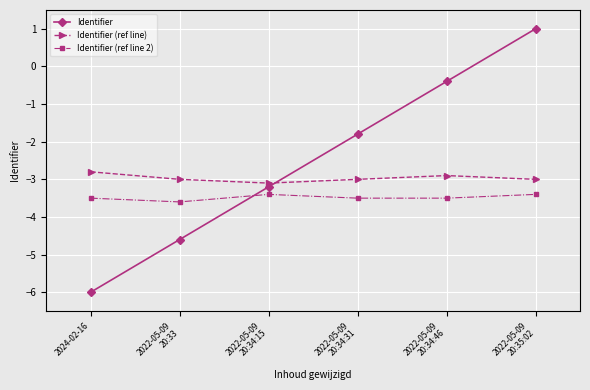

List the labels in order of Identifier value, smallest first.

2024-02-16, 2022-05-09
20:33, 2022-05-09
20:34:15, 2022-05-09
20:34:31, 2022-05-09
20:34:46, 2022-05-09
20:35:02